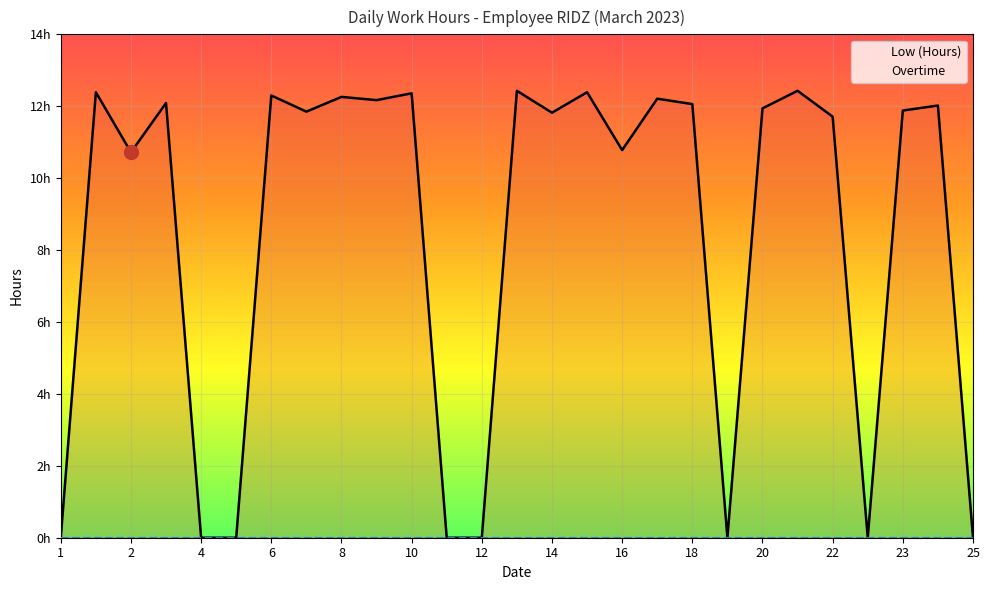

How many series are shown in this chart?

2